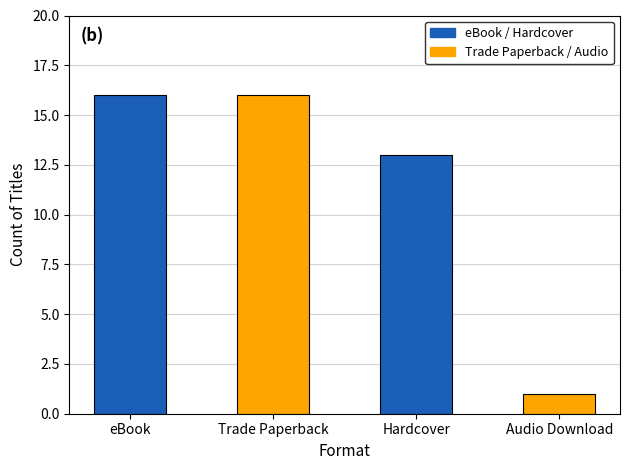

The chart shows a value of 8 at eBook. True or false?

False